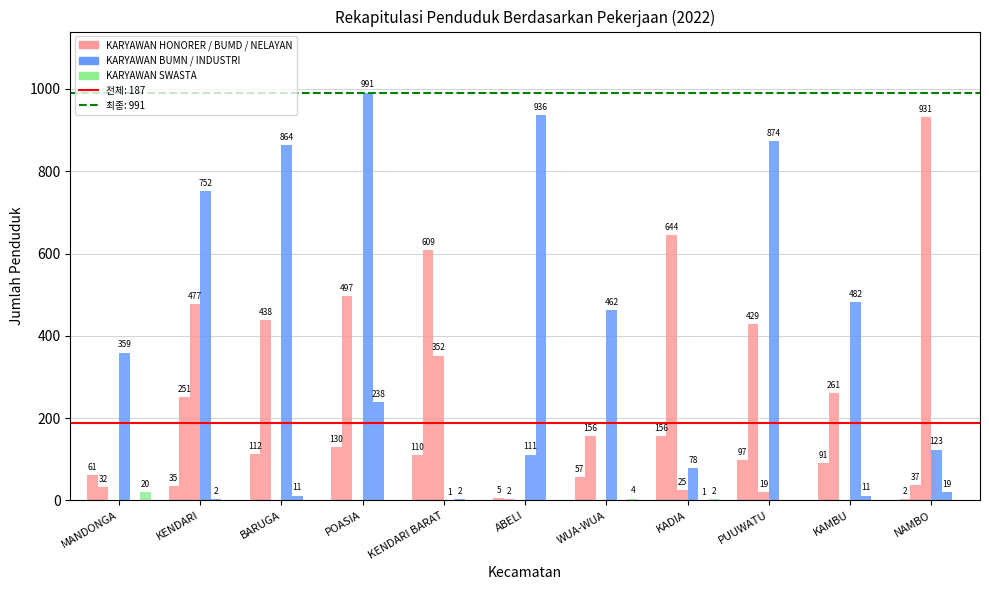

How many groups of bars are there?

11